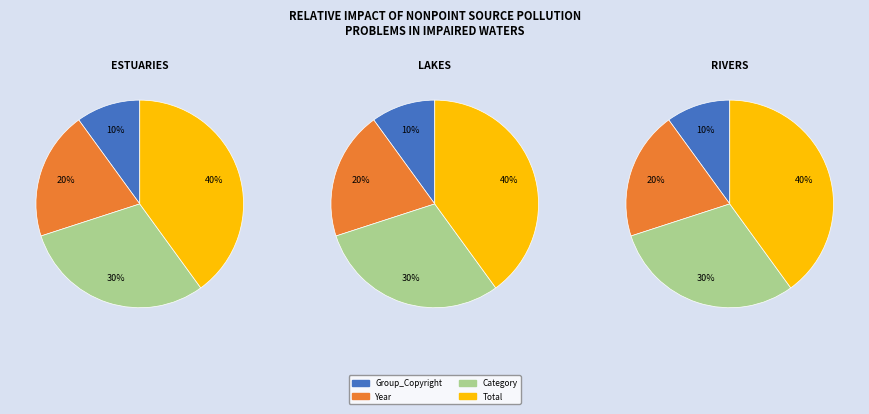

What is the ratio of the value at Group_Copyright to the value at Year?

0.5